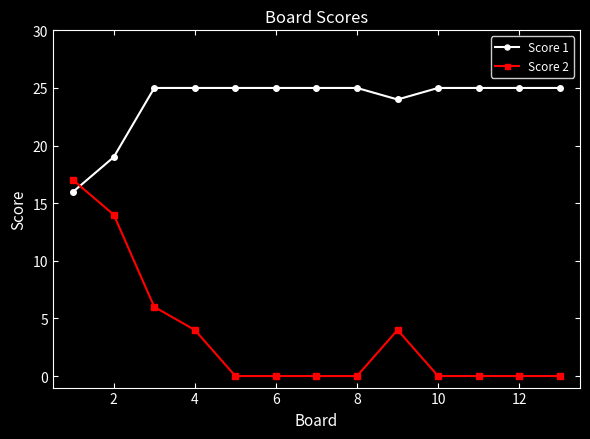

Rank the series by their average value, from lowest to highest.

Score 2, Score 1